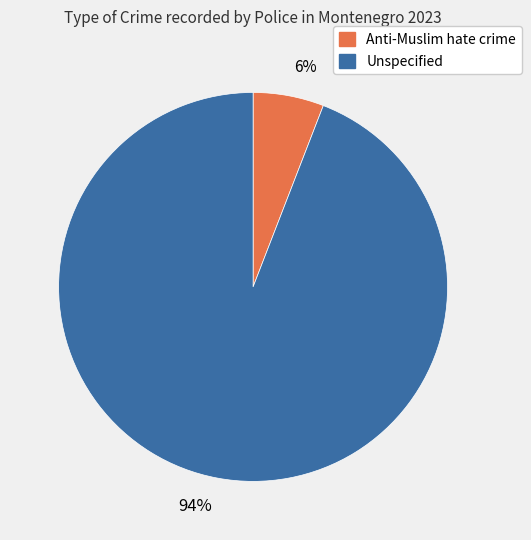

To the nearest percent, what is the combined percentage of 94% and 6%?

100%